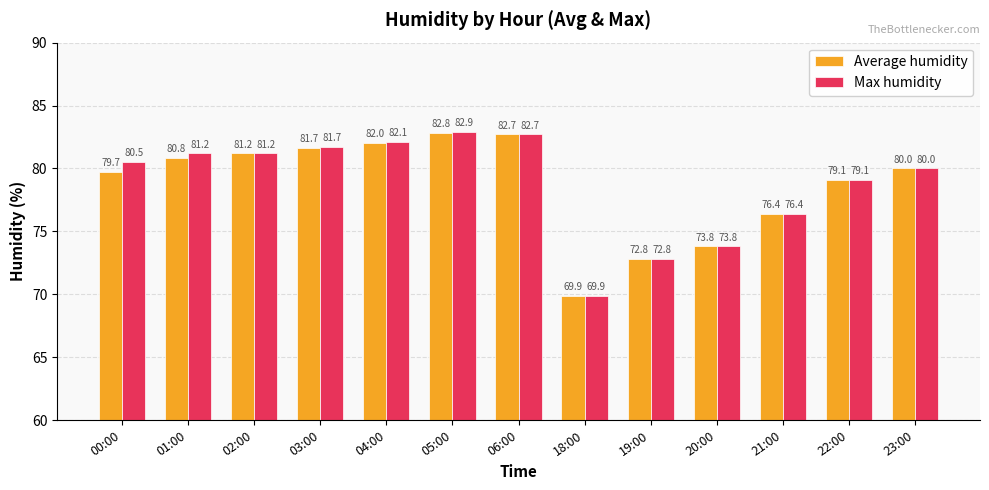

How many categories are shown in the chart?

13